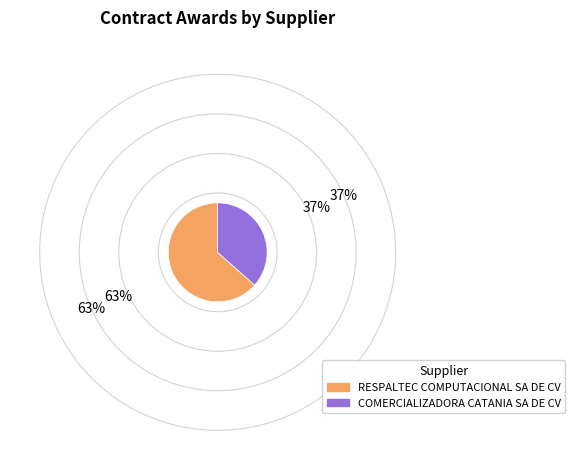

Which has a higher value, RESPALTEC COMPUTACIONAL SA DE CV or COMERCIALIZADORA CATANIA SA DE CV?

RESPALTEC COMPUTACIONAL SA DE CV